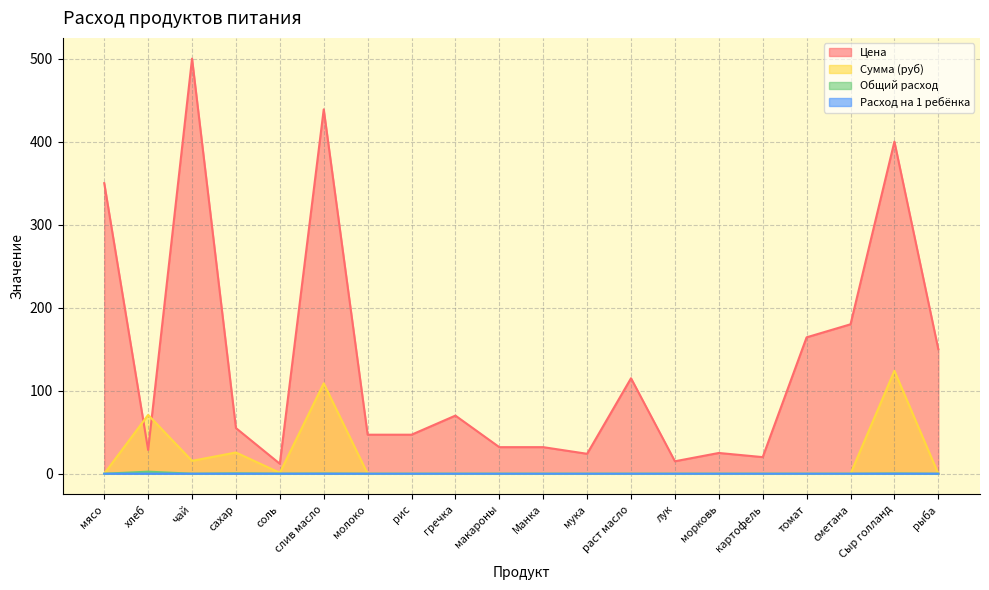

In Сумма (руб), how many points are higher than both neighbors (excluding endpoints)?

4